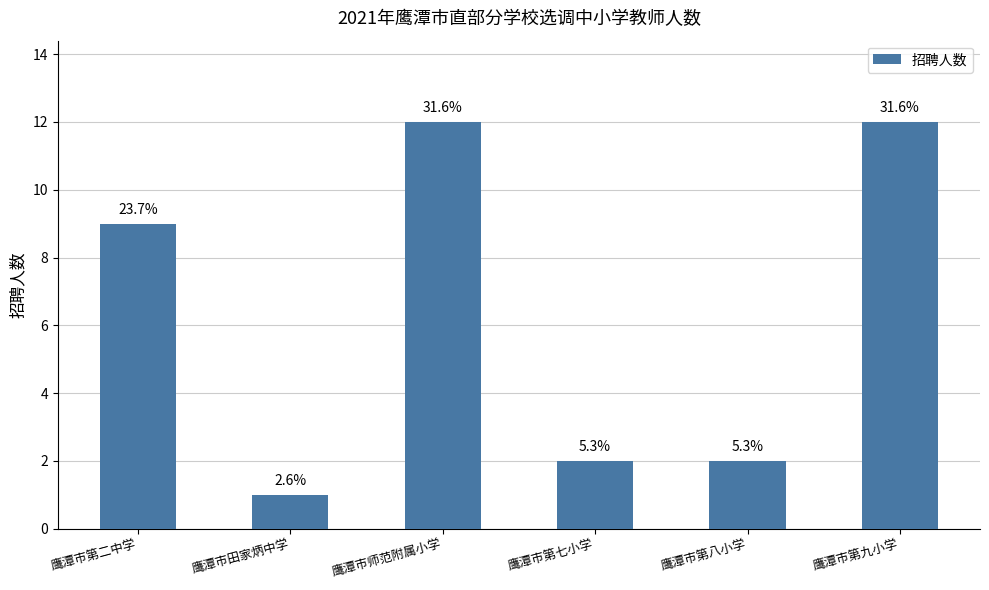

Reading left to right, list all the values displayed in this chart.

鹰潭市第二中学=9	鹰潭市田家炳中学=1	鹰潭市师范附属小学=12	鹰潭市第七小学=2	鹰潭市第八小学=2	鹰潭市第九小学=12